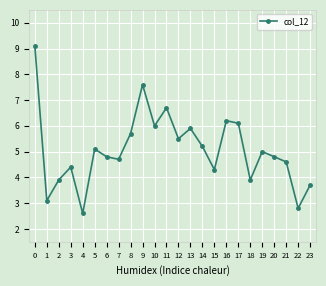

True or false: the data shows 4.4 at 3.

True